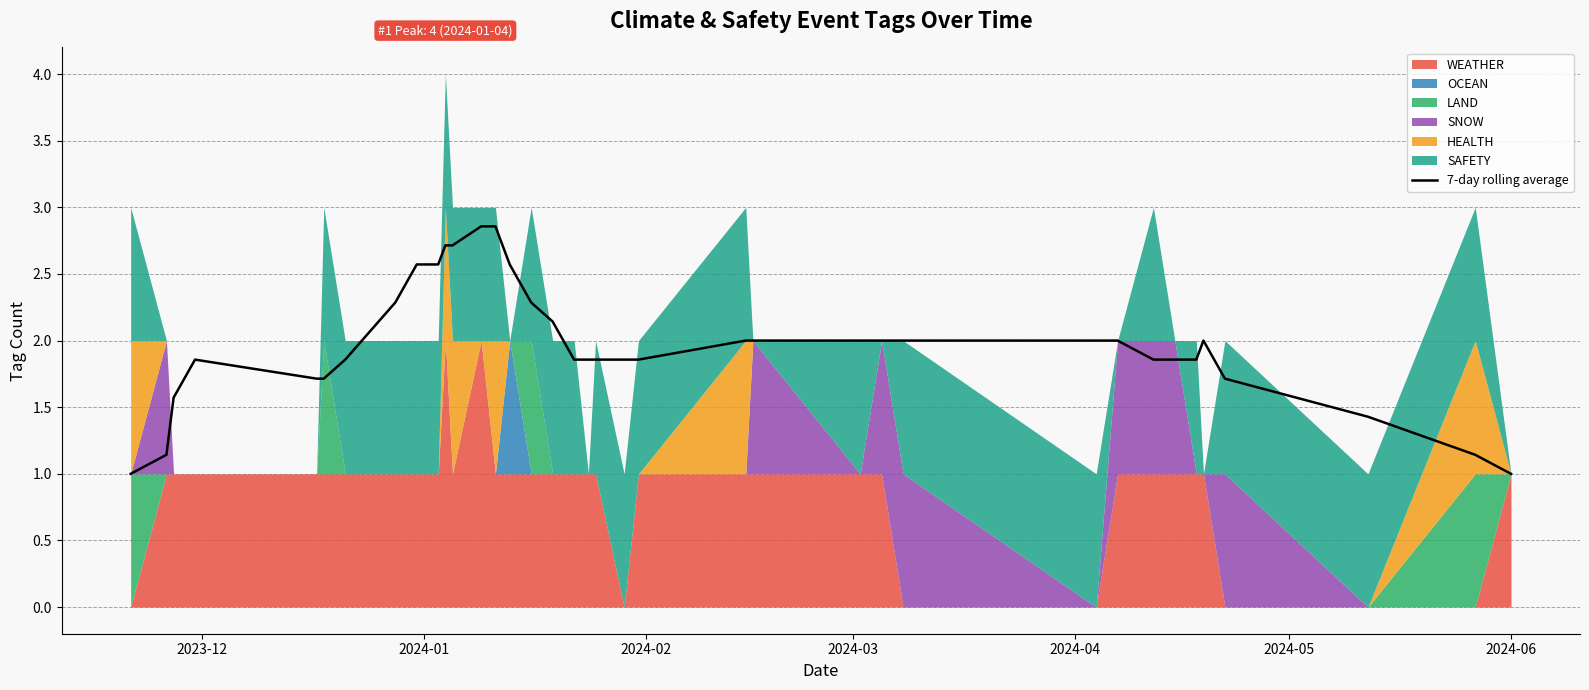

What is the highest value of the 7-day rolling average series?

2.9